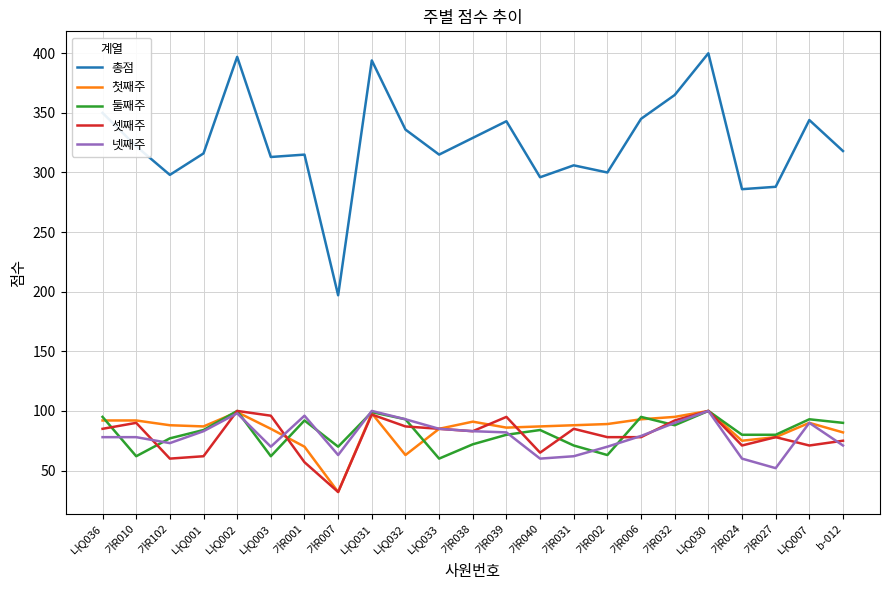

Which category has the lowest value across all series?

가R007